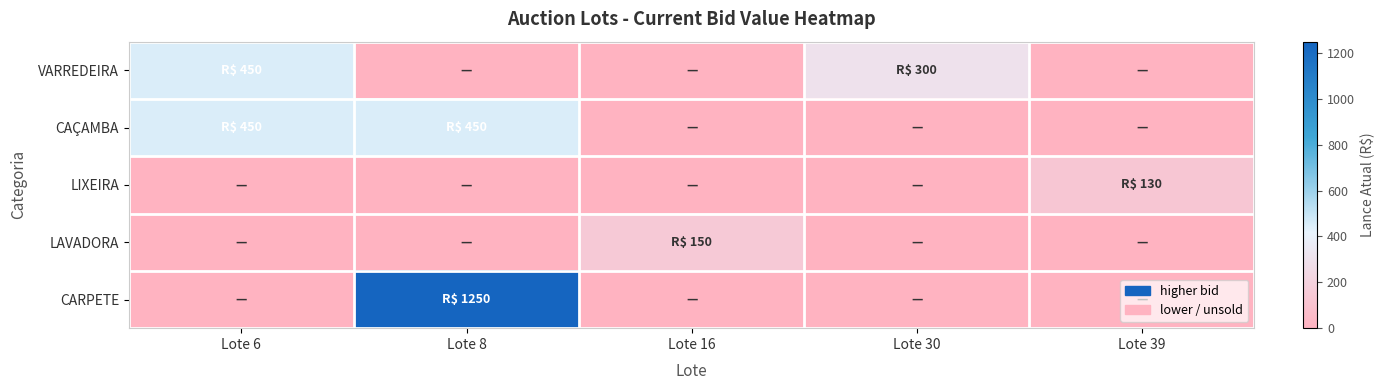

List the series in order of their peak value, highest first.

CARPETE, VARREDEIRA, CAÇAMBA, LAVADORA, LIXEIRA